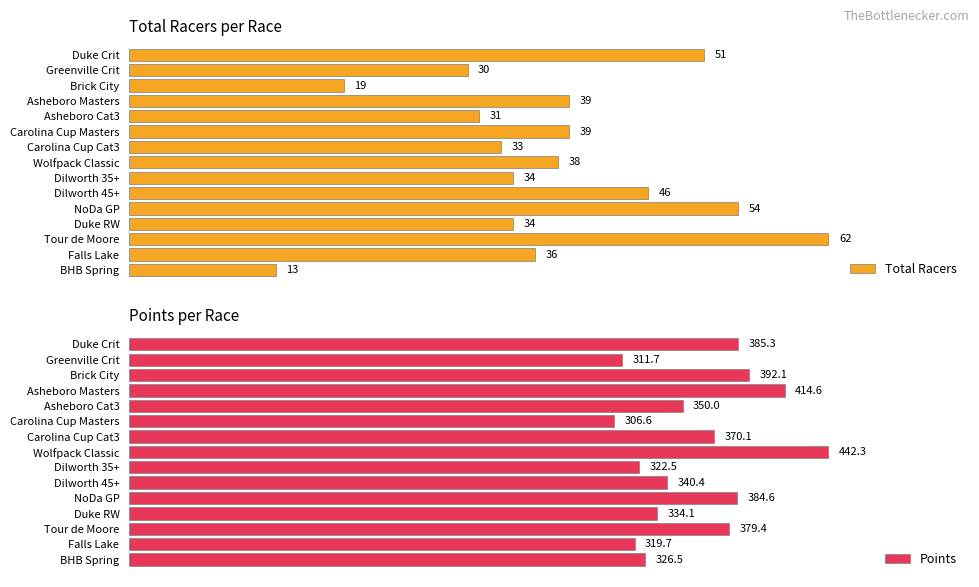

Does the chart contain any negative values?

No